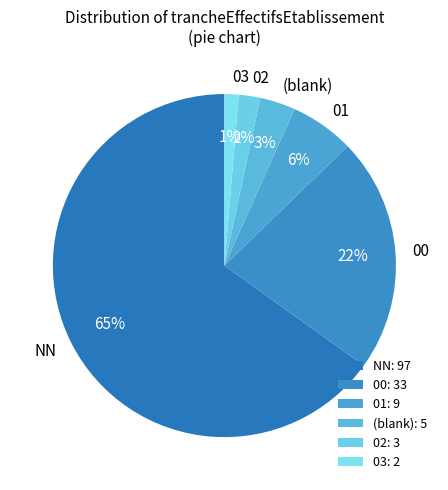

To the nearest percent, what is the average slice percentage?

17%